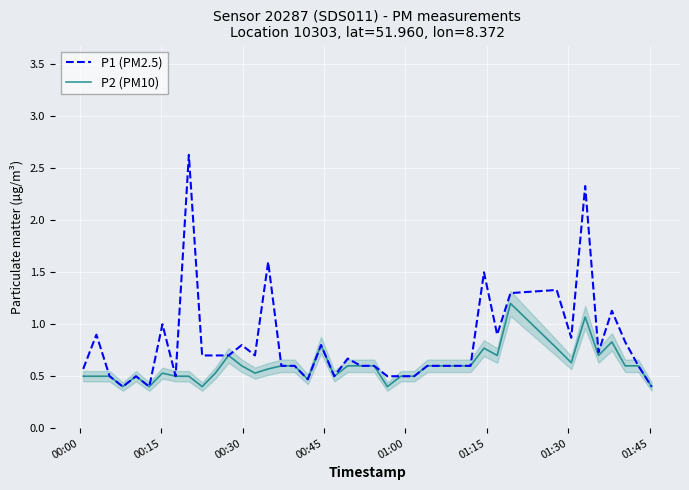

Which series has the widest spread of values?

P1 (PM2.5)